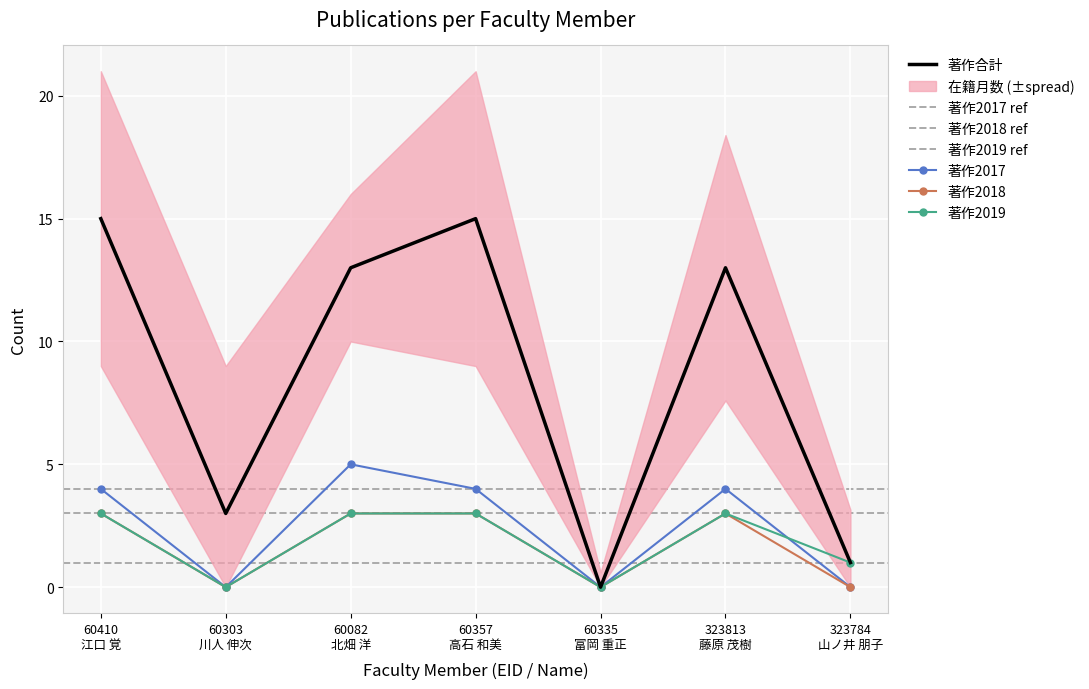

How many data points in 著作2019 are less than 3?

3